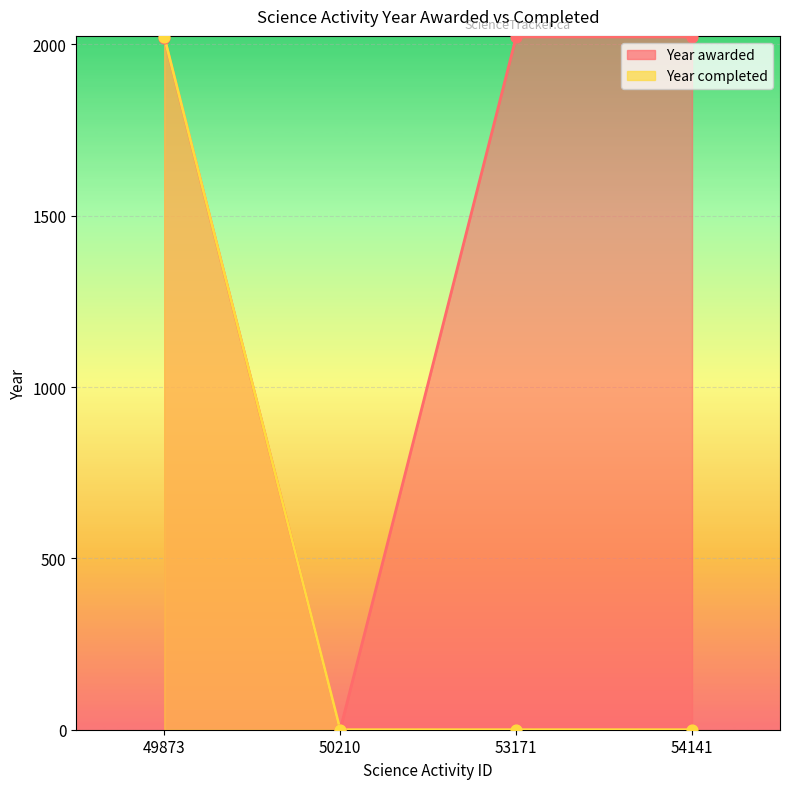

Which series has the largest Y range (max minus min)?

Year awarded